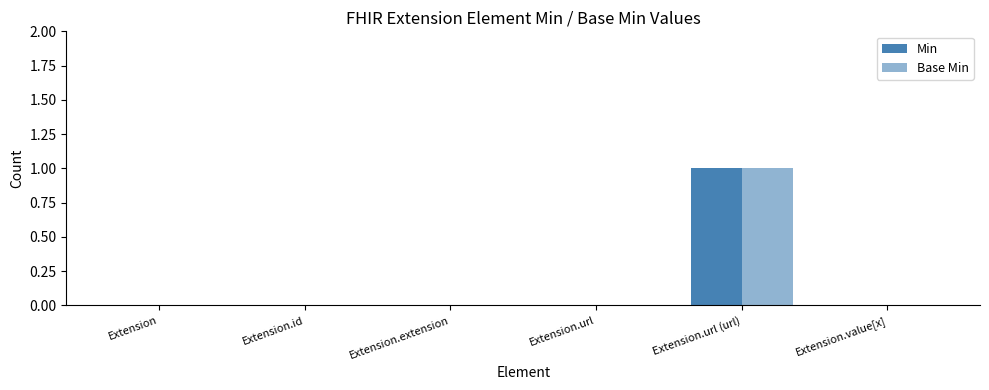

At Extension.url (url), list the series in order from largest to smallest.

Min, Base Min